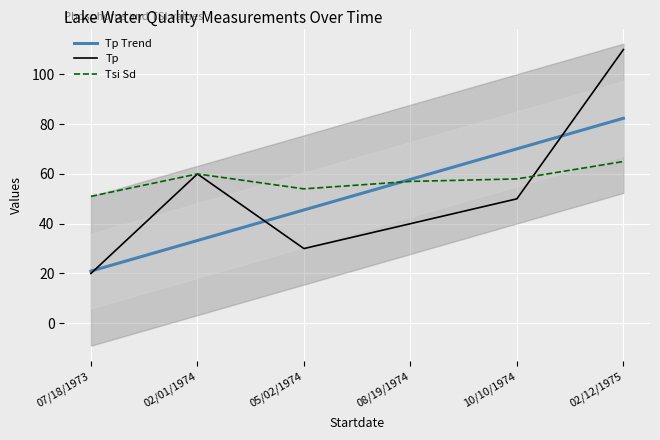

Count the Tsi Sd values in the range 54 to 60.

4